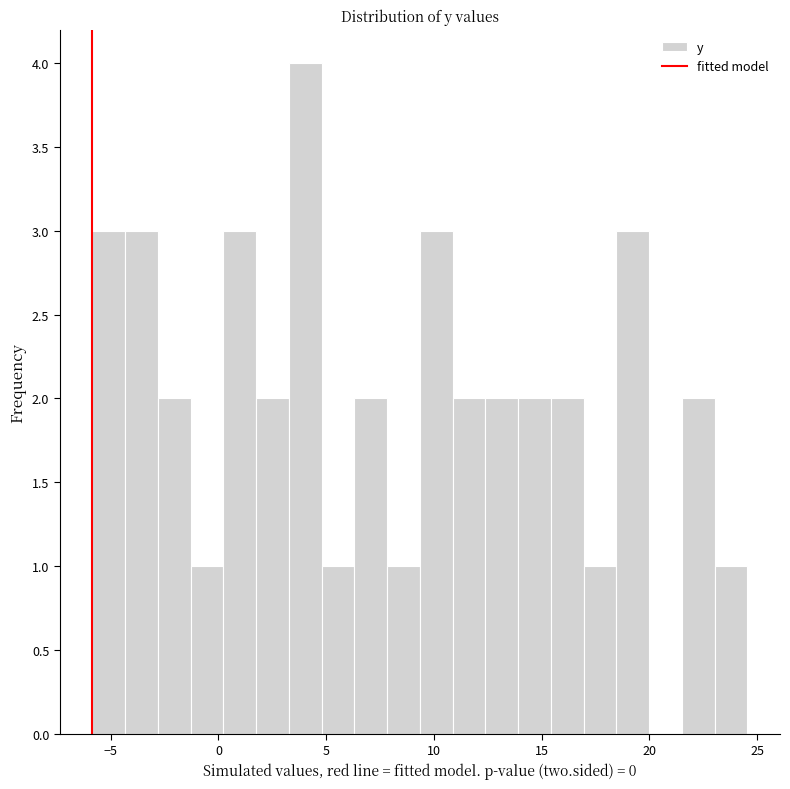

Around what value on the x-axis is the tallest bar? Give the approximate position of its centre, as read against the axis.

4.0